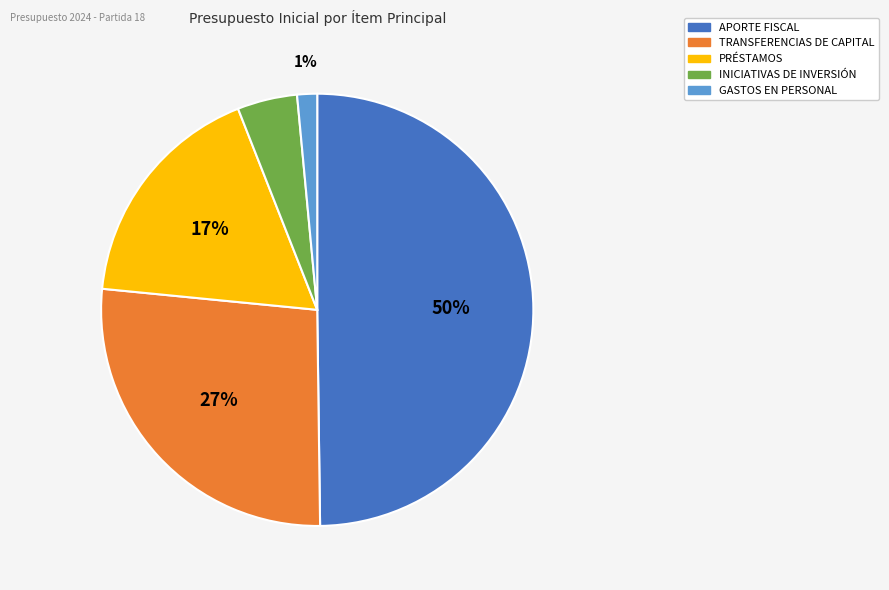

Count the number of slices in the pie.

5